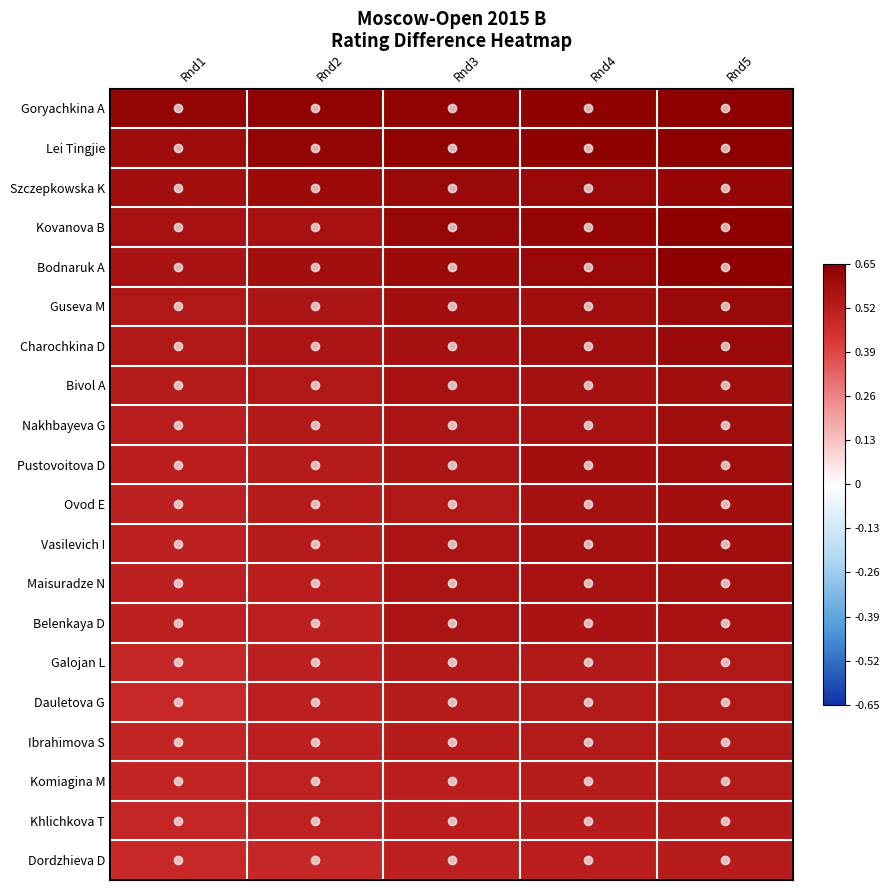

Which series has the largest total across all categories?

Goryachkina A